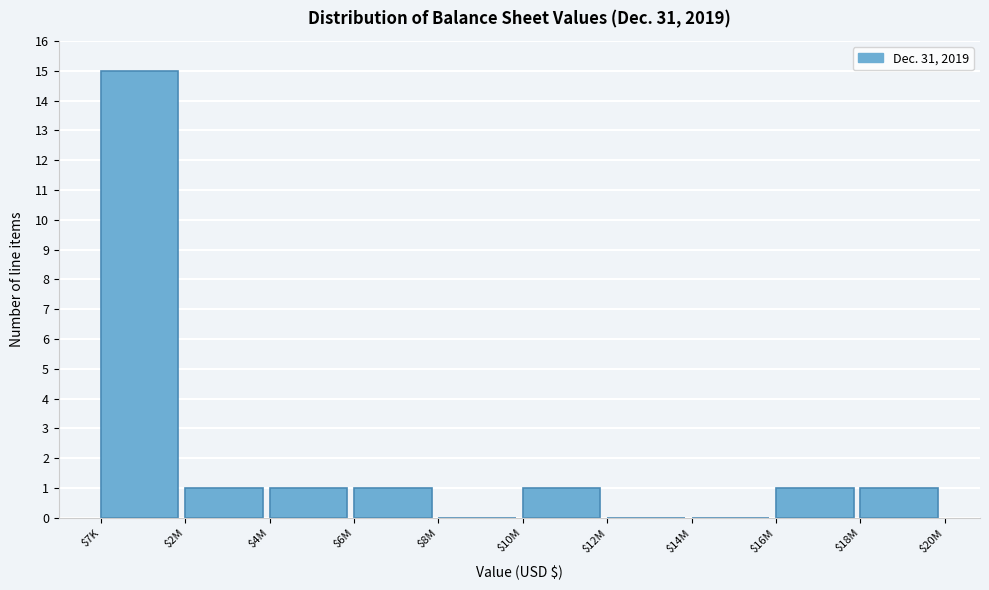

What is the sum of all values?

21